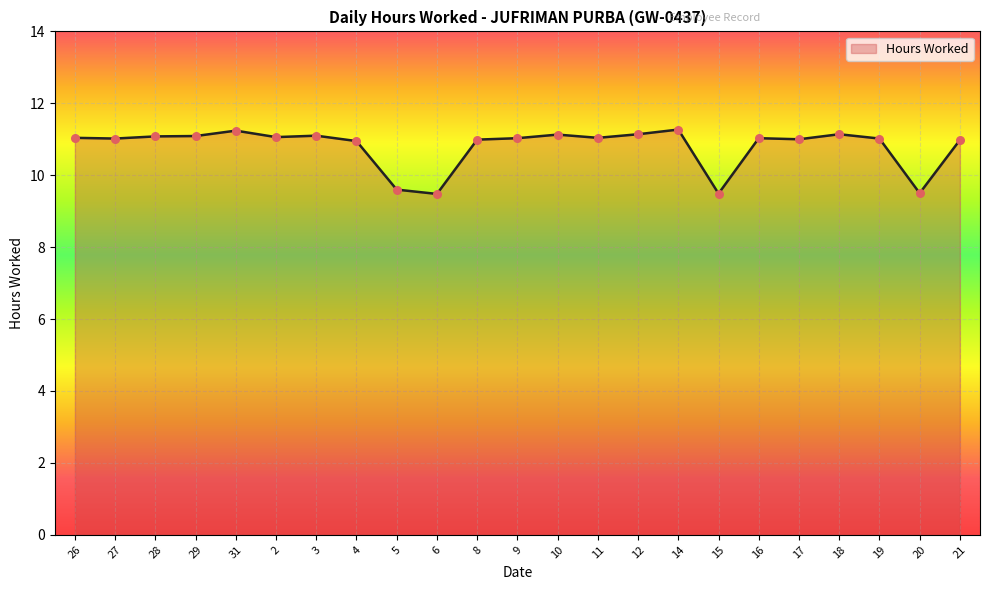

Approximately how many times larger is the value at 6 compared to 11?

0.9